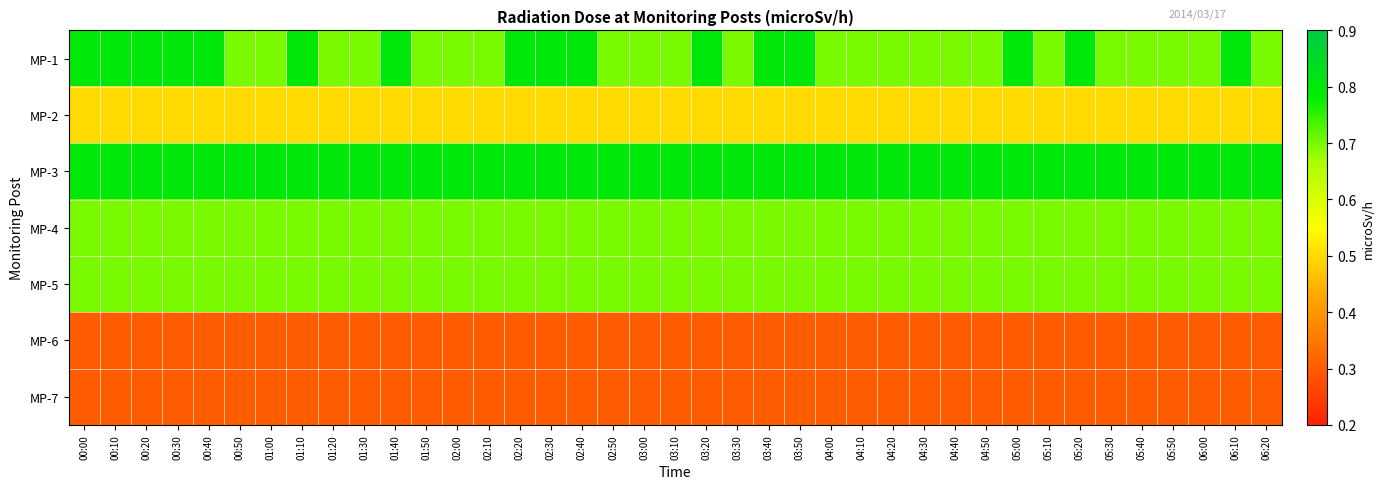

How many series are shown in this chart?

7